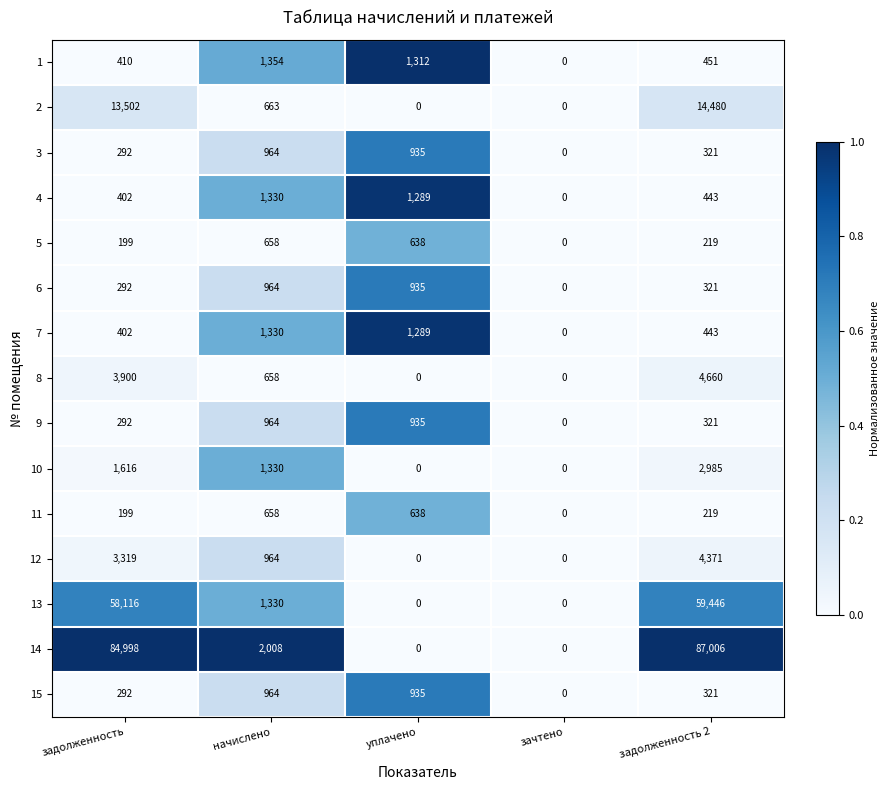

How many distinct data groups are displayed?

15